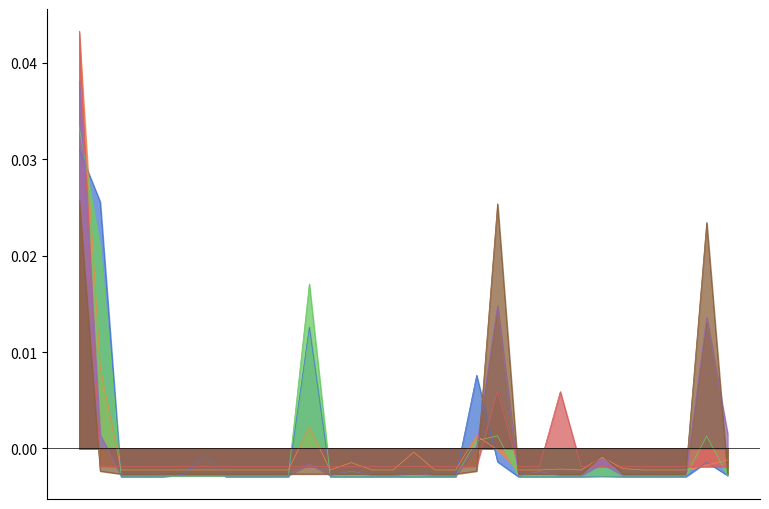

At which label is строительство closest to 0?

Ивановская область